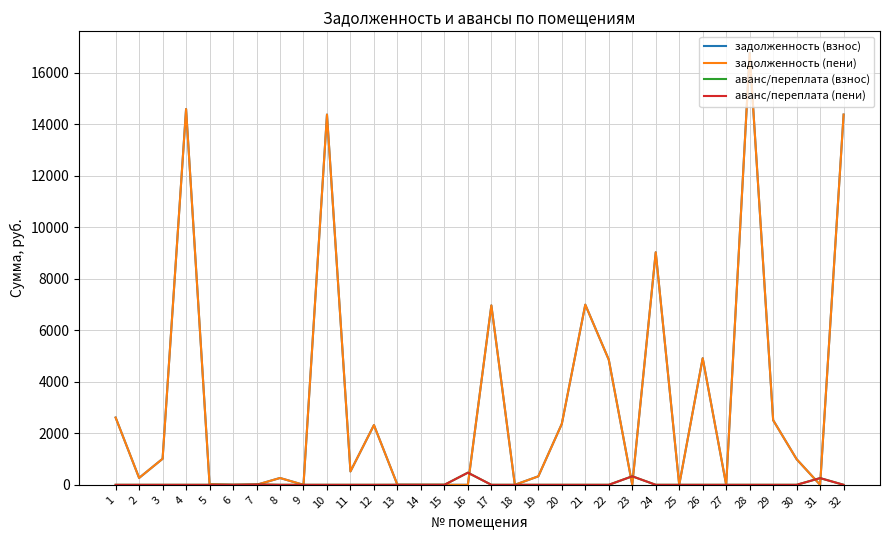

Which series has the widest spread of values?

задолженность (взнос)